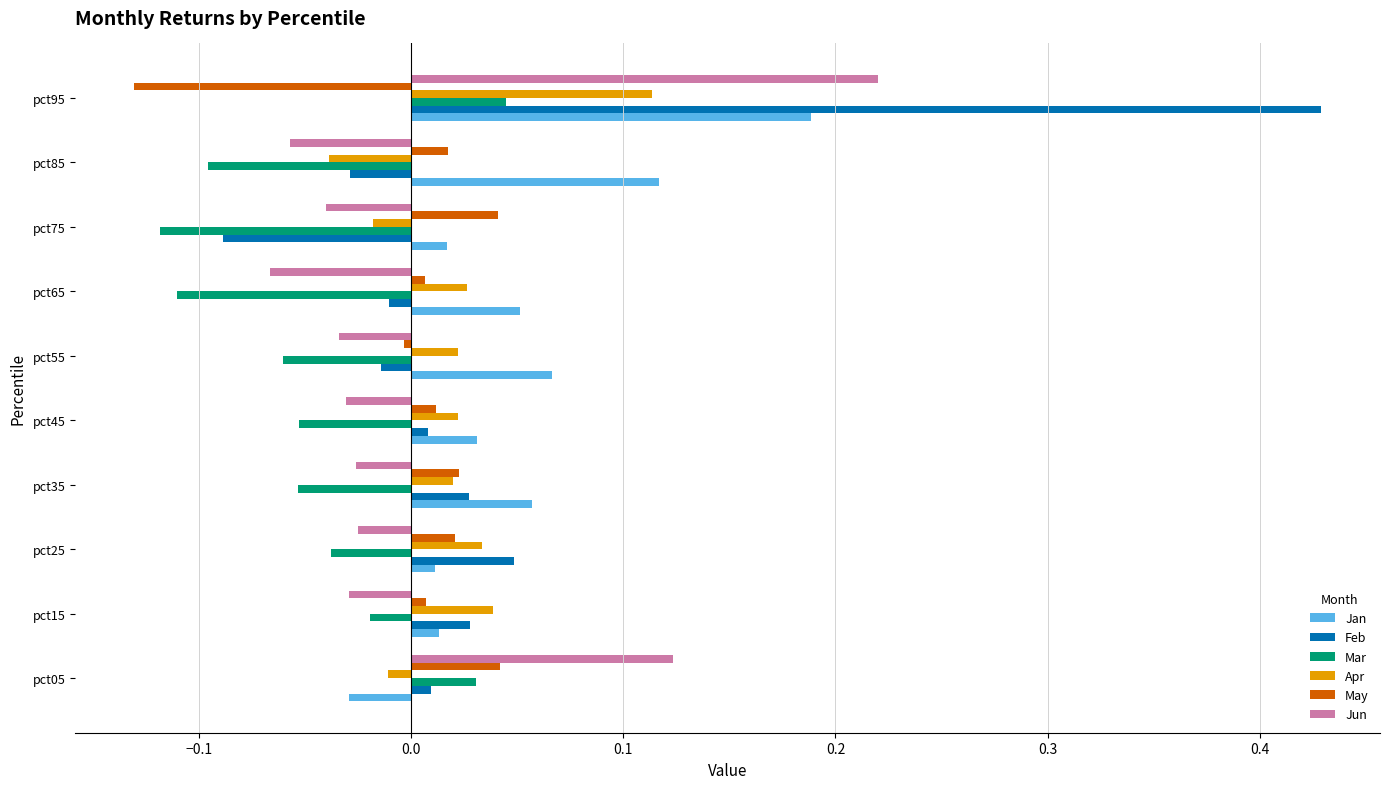

Which series changed the most between pct05 and pct75?

Jun